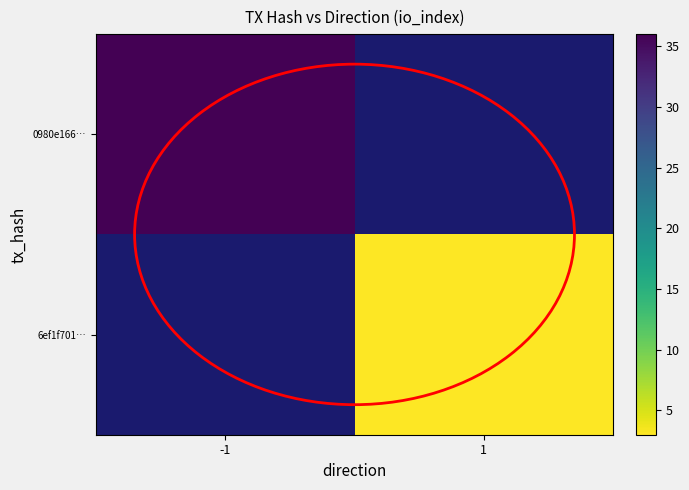

Which label corresponds to the largest value in the chart?

-1